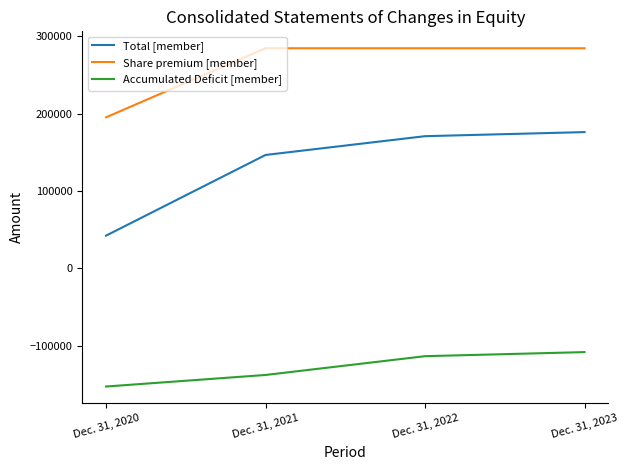

At which label does Accumulated Deficit [member] reach its peak?

Dec. 31, 2023